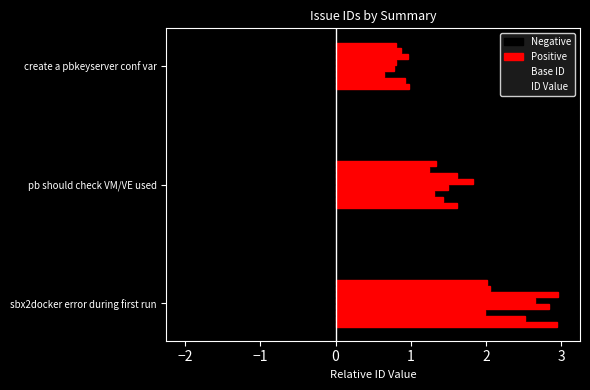

What is the value of the ID Value bar at the 2nd from the left?

2